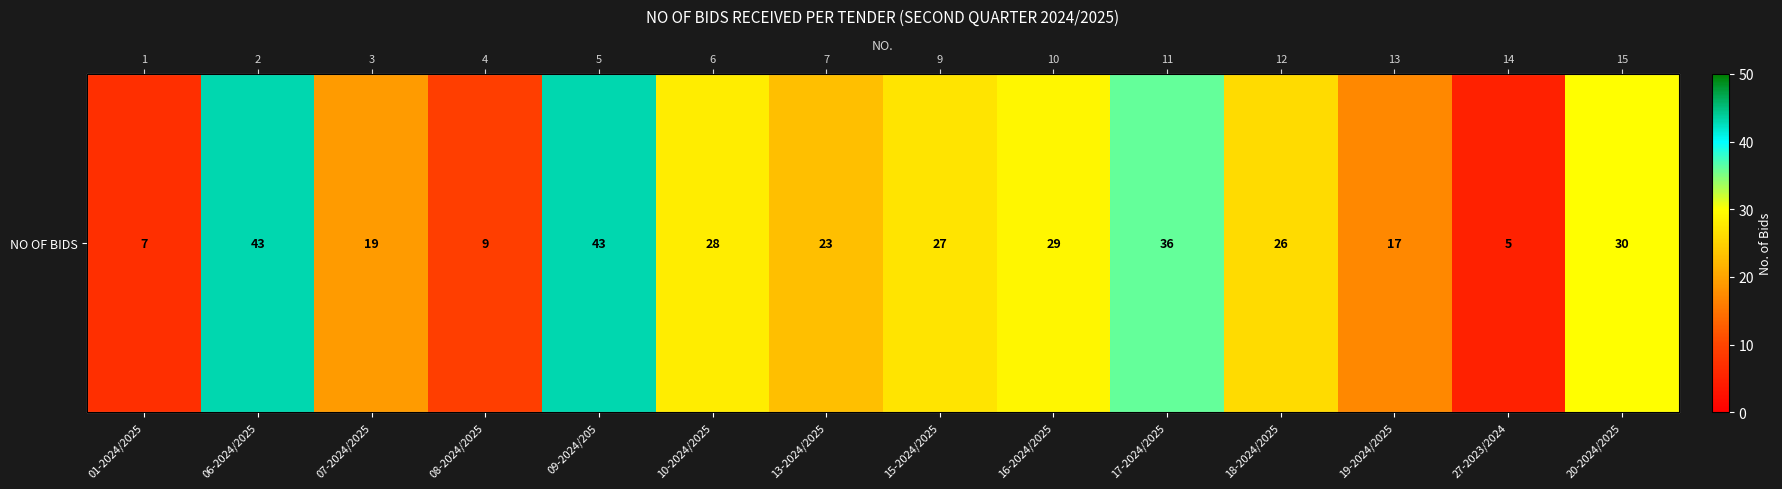

What is the sum of the values at 18-2024/2025 and 10-2024/2025?

54